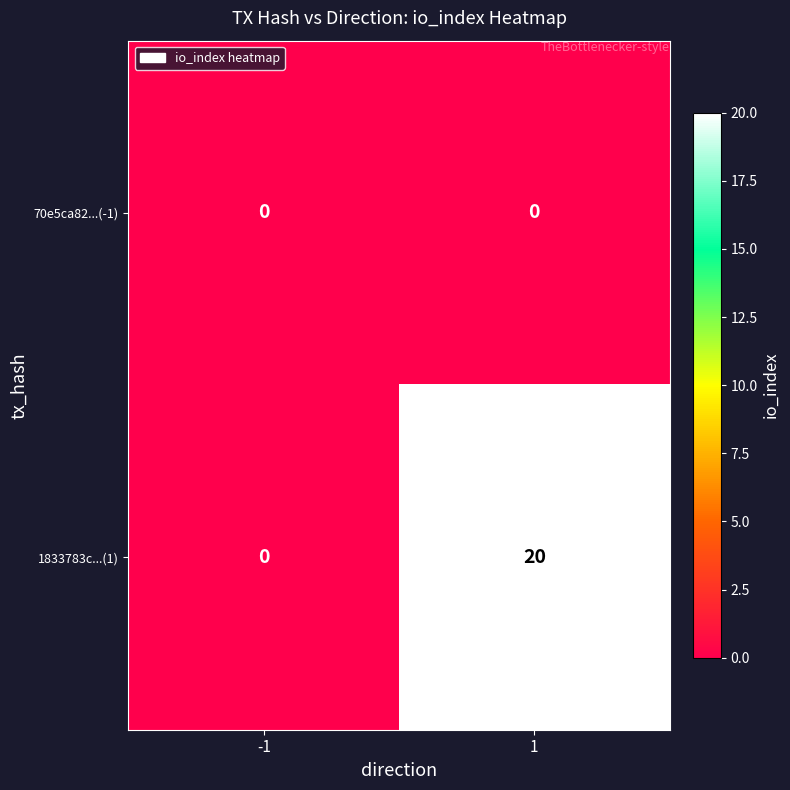

Rank the series by their maximum value, from highest to lowest.

1833783c...(1), 70e5ca82...(-1)